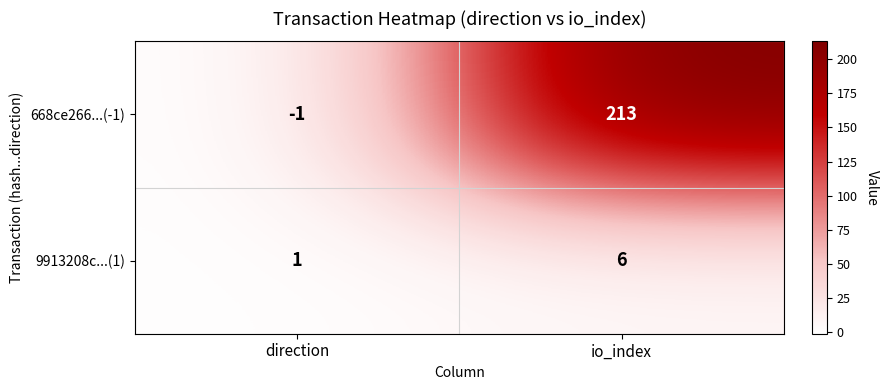

Which series changed the most between direction and io_index?

668ce266...(-1)